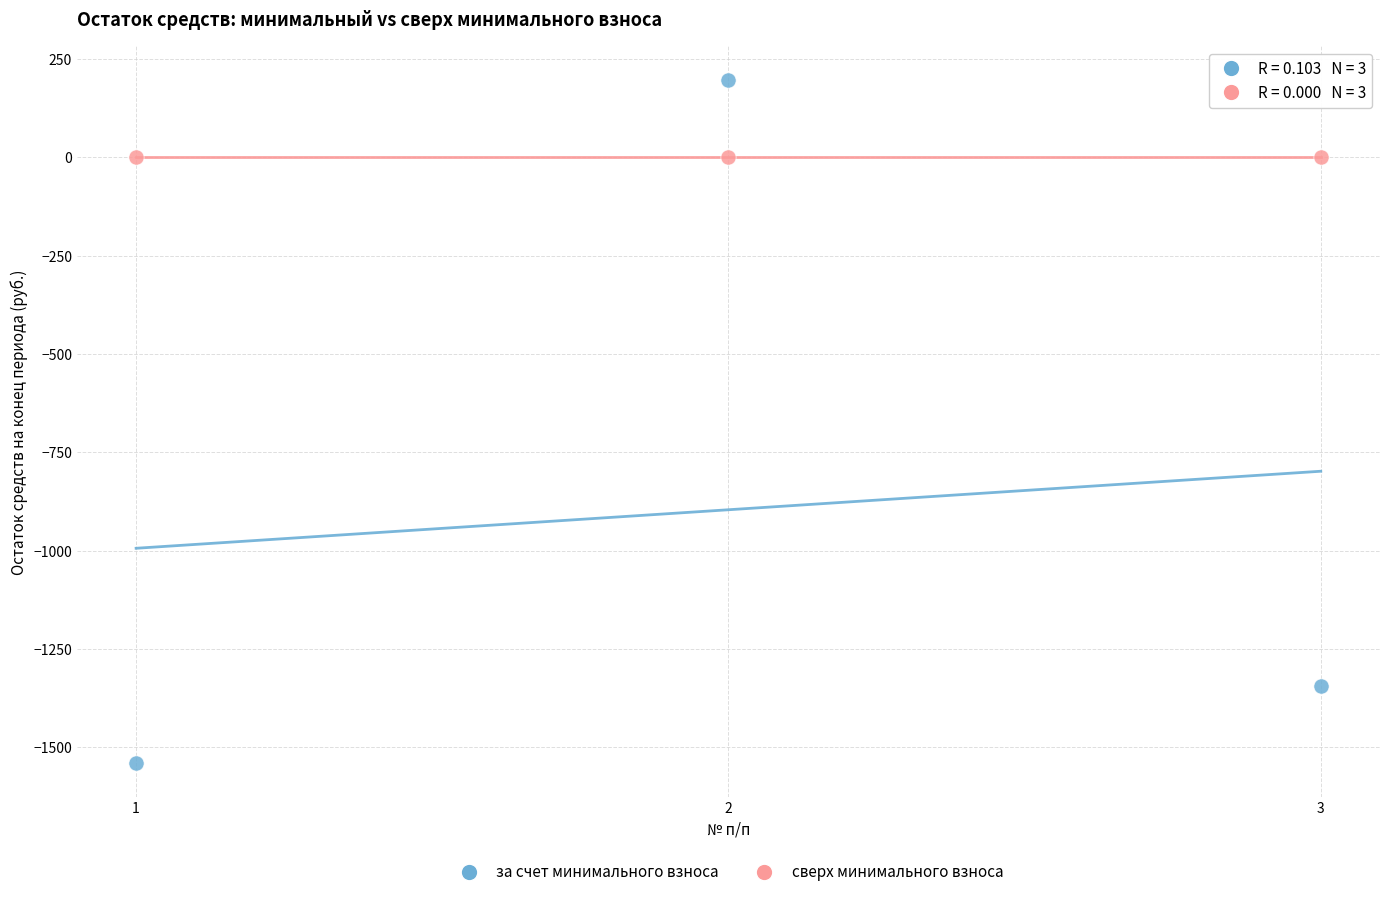

Across all data points, what is the average X value?

2.0